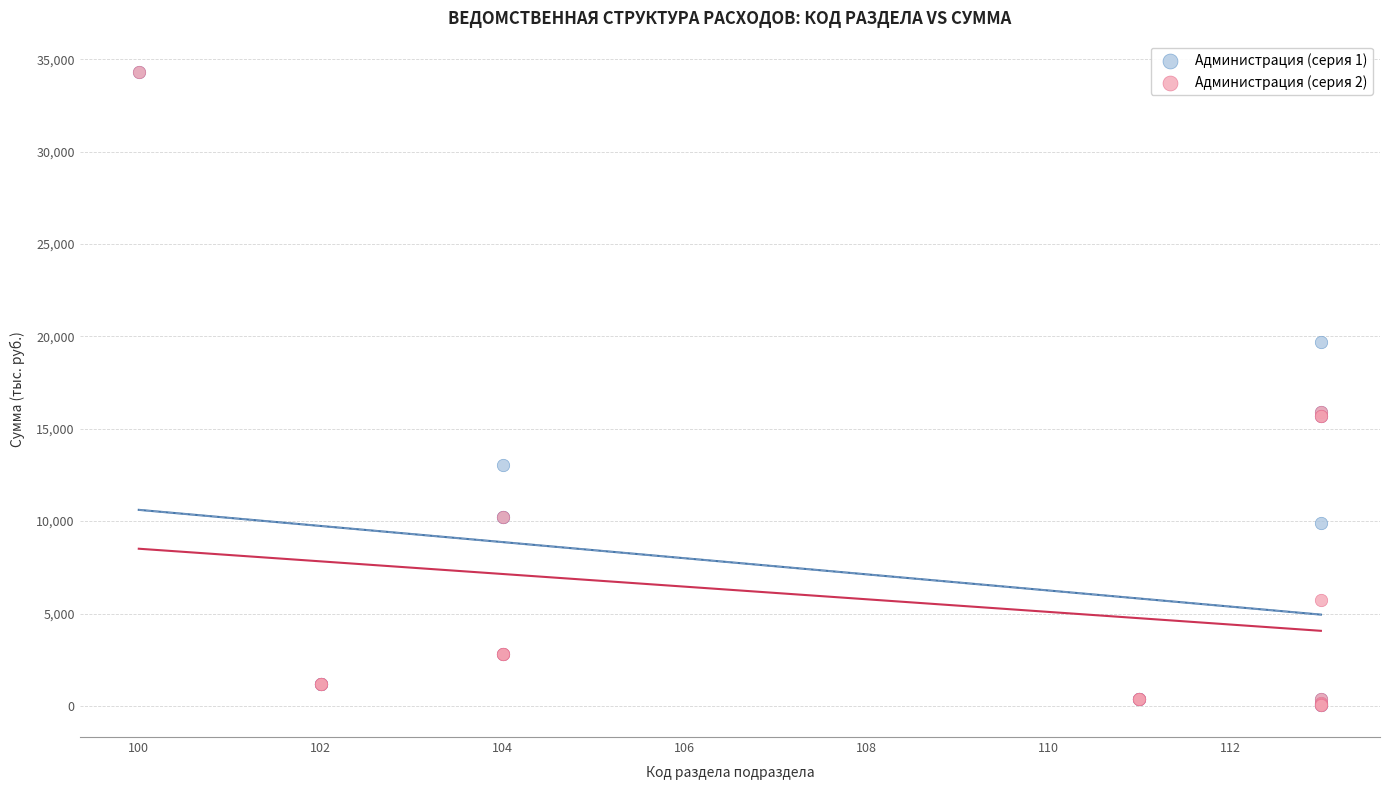

What are all the series names shown in the legend?

Администрация (серия 1), Администрация (серия 2)